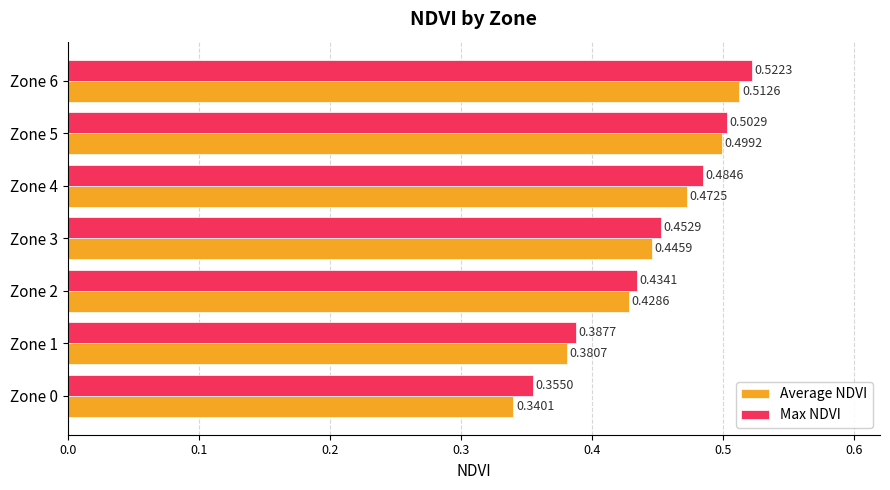

At which label does Average NDVI reach its peak?

Zone 6